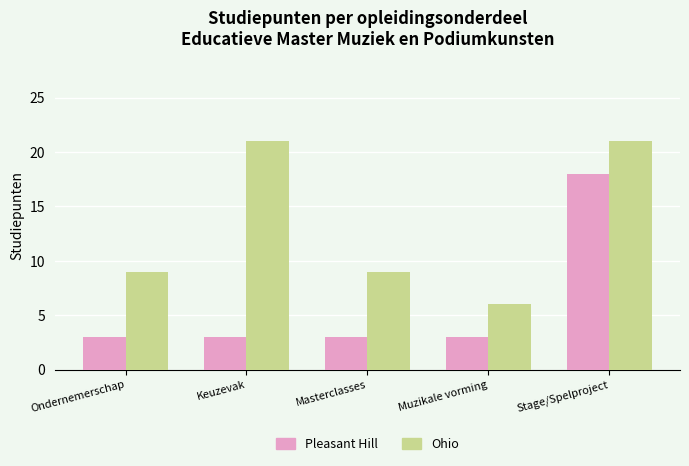

List the series in order of their peak value, highest first.

Ohio, Pleasant Hill